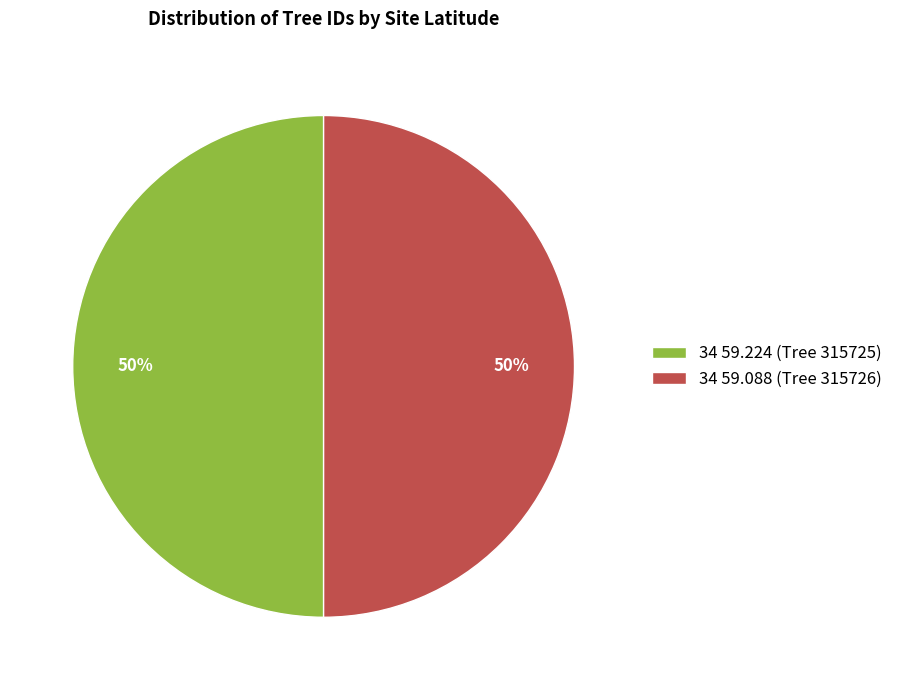

Is the sum of 34 59.088 (Tree 315726) and 34 59.224 (Tree 315725) greater than half?

Yes